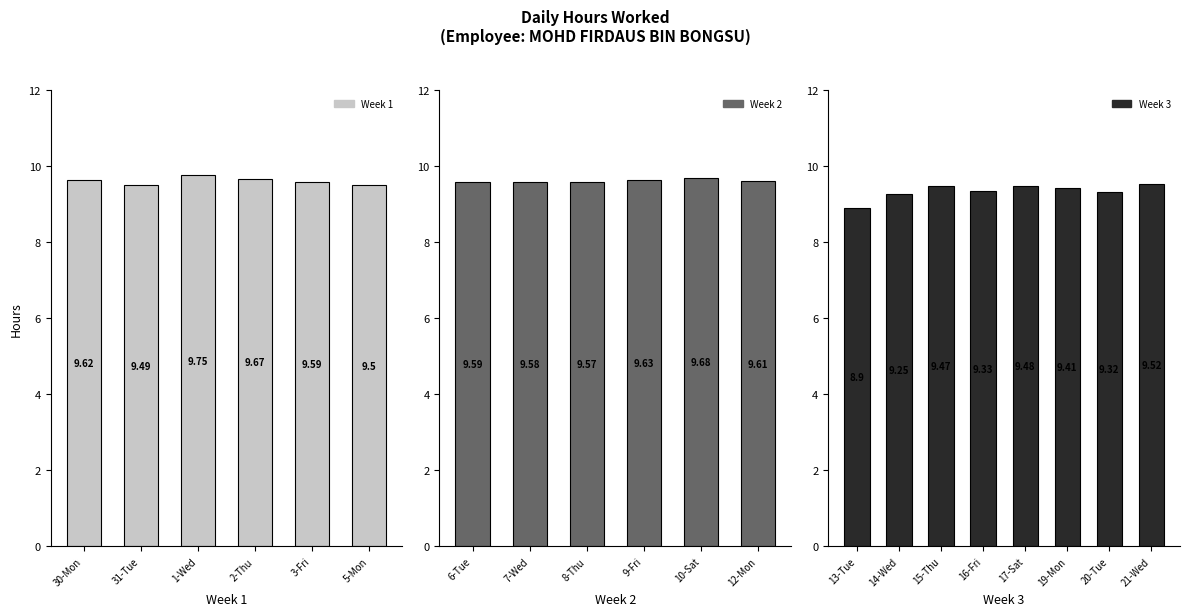

Are the bars horizontal?

No